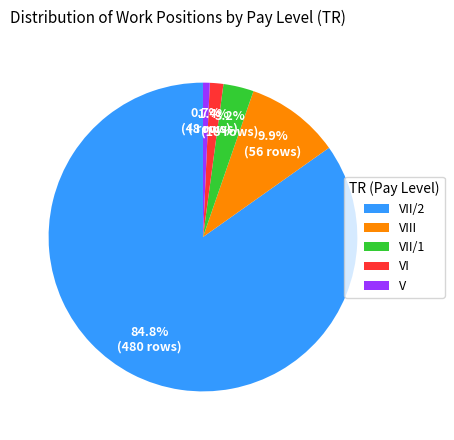

Which slice represents more than half of the pie?

VII/2